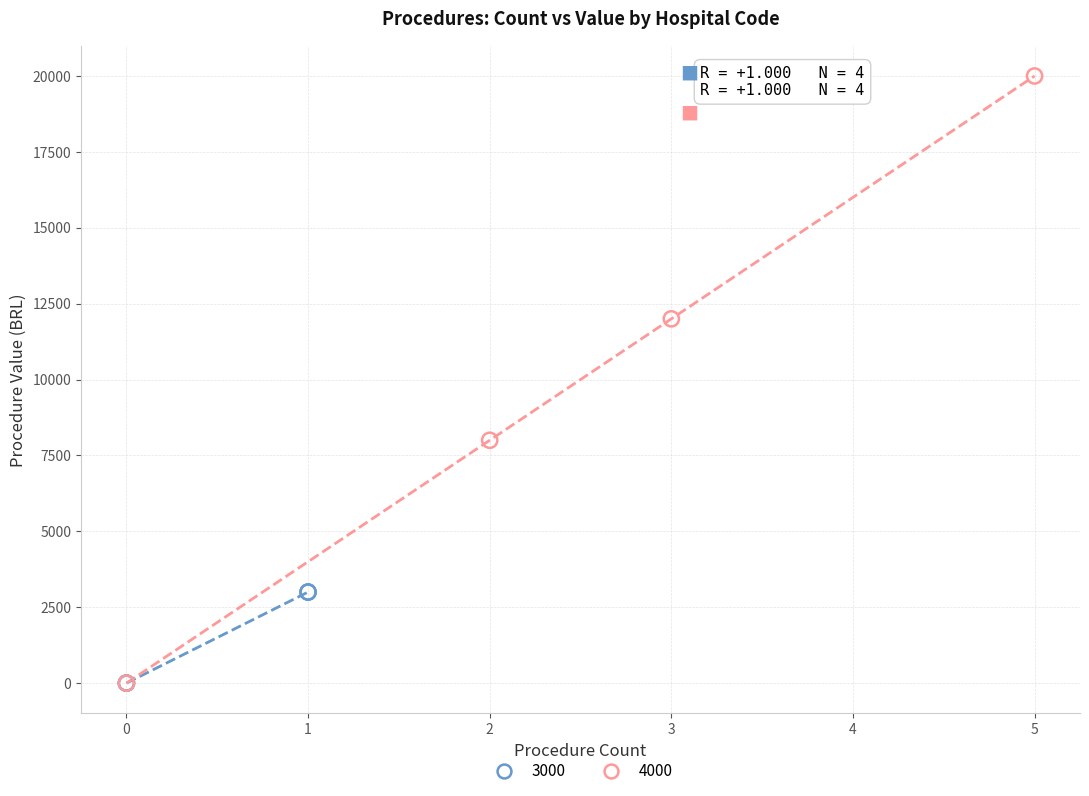

What are all the series names shown in the legend?

3000, 4000